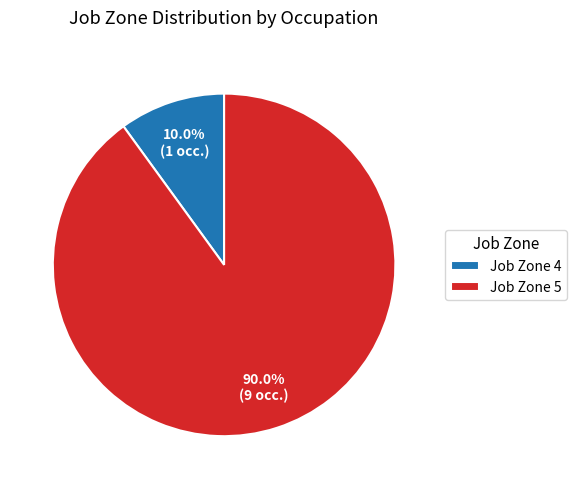

Rank the categories by value from lowest to highest.

Job Zone 4, Job Zone 5